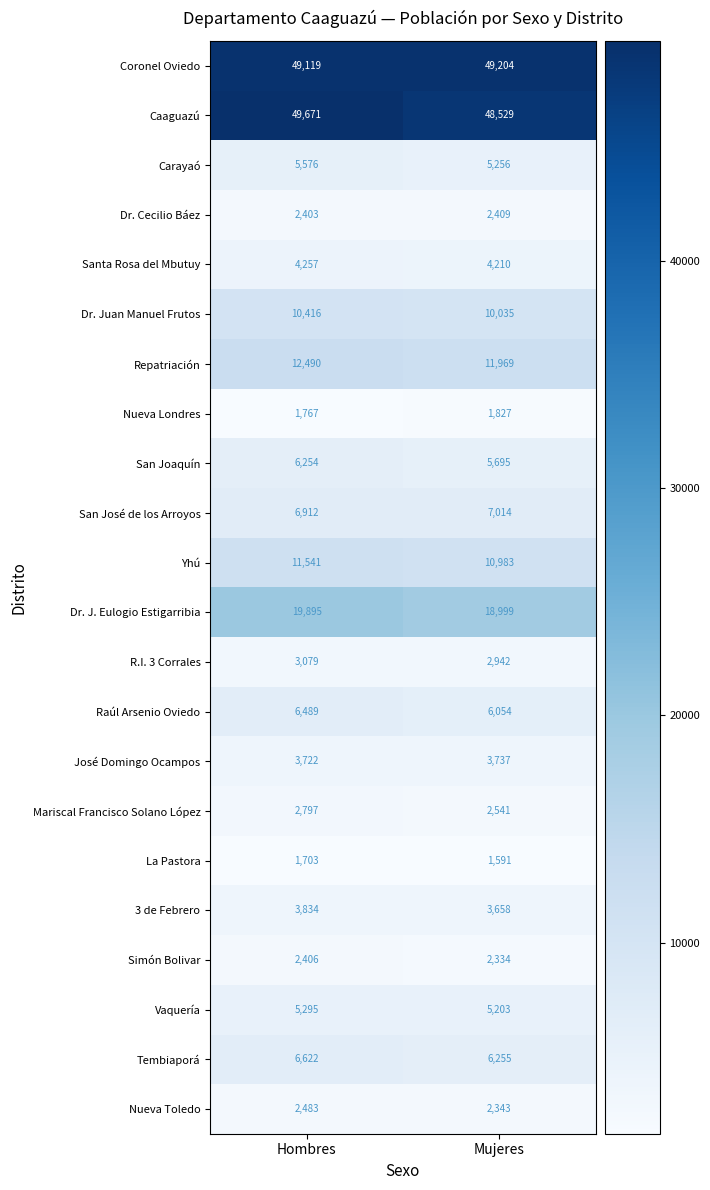

Rank the series at Hombres from highest to lowest value.

Caaguazú, Coronel Oviedo, Dr. J. Eulogio Estigarribia, Repatriación, Yhú, Dr. Juan Manuel Frutos, San José de los Arroyos, Tembiaporá, Raúl Arsenio Oviedo, San Joaquín, Carayaó, Vaquería, Santa Rosa del Mbutuy, 3 de Febrero, José Domingo Ocampos, R.I. 3 Corrales, Mariscal Francisco Solano López, Nueva Toledo, Simón Bolivar, Dr. Cecilio Báez, Nueva Londres, La Pastora